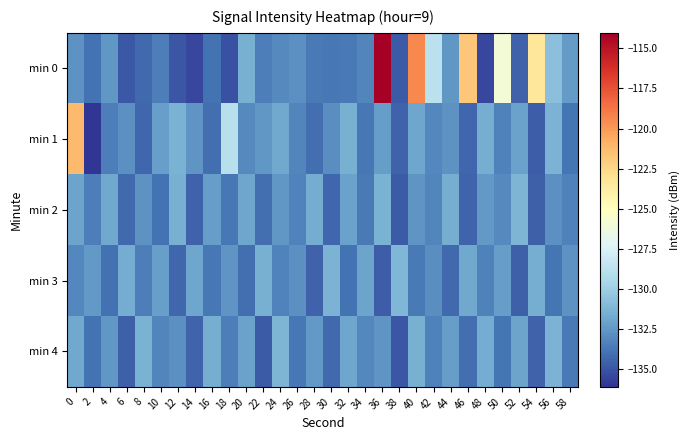

Which category has the lowest value across all series?

2